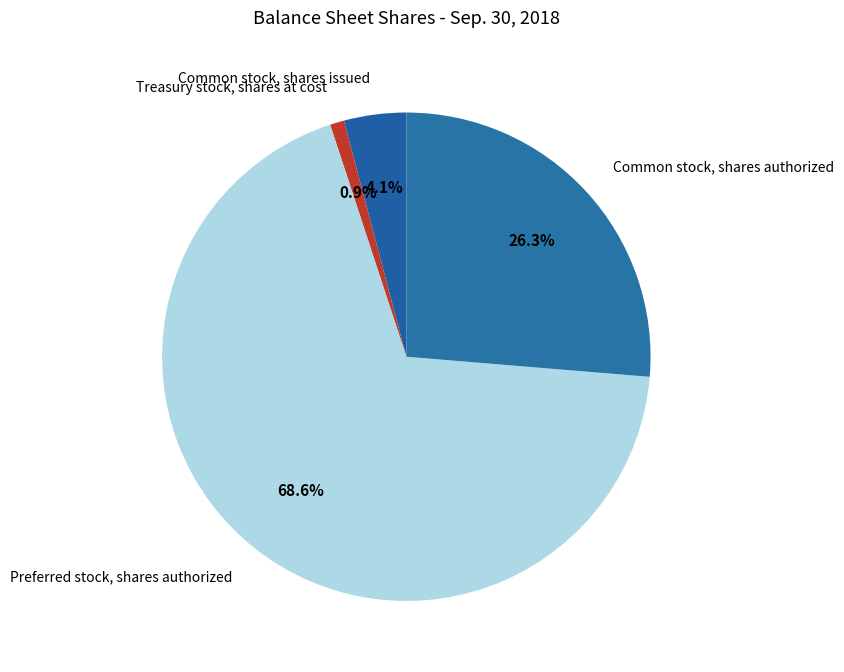

Is there a majority slice in this chart?

Yes